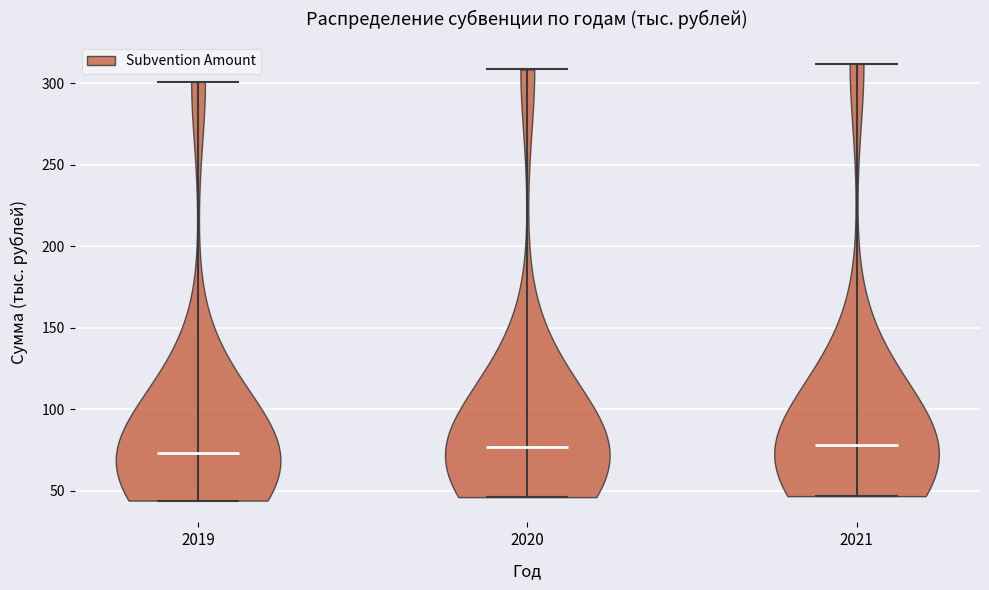

What is the lowest point the violin at x = 2019 reaches on the y-axis? The values are not printed on the chart, so give them approximately, as read against the axis.

45